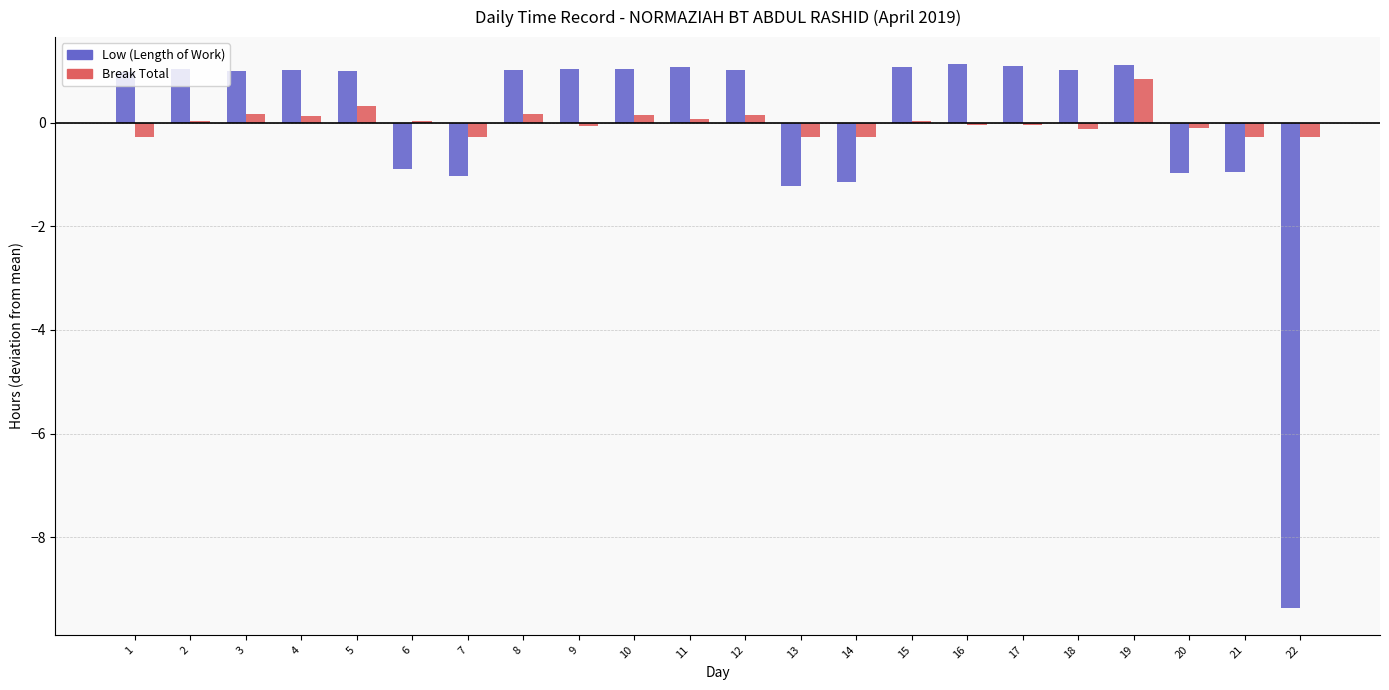

How many groups of bars are there?

22